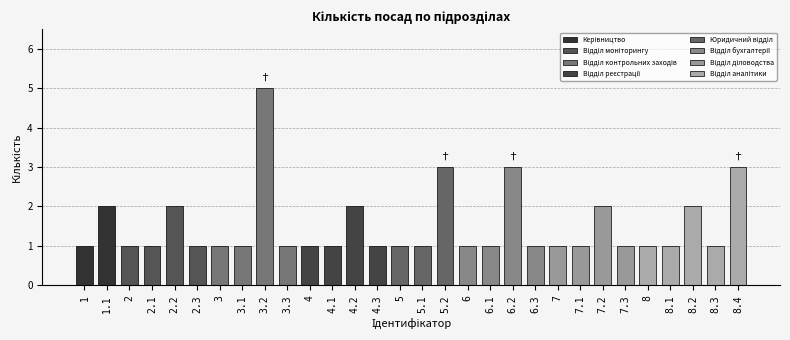

How many bars are there in total?

30